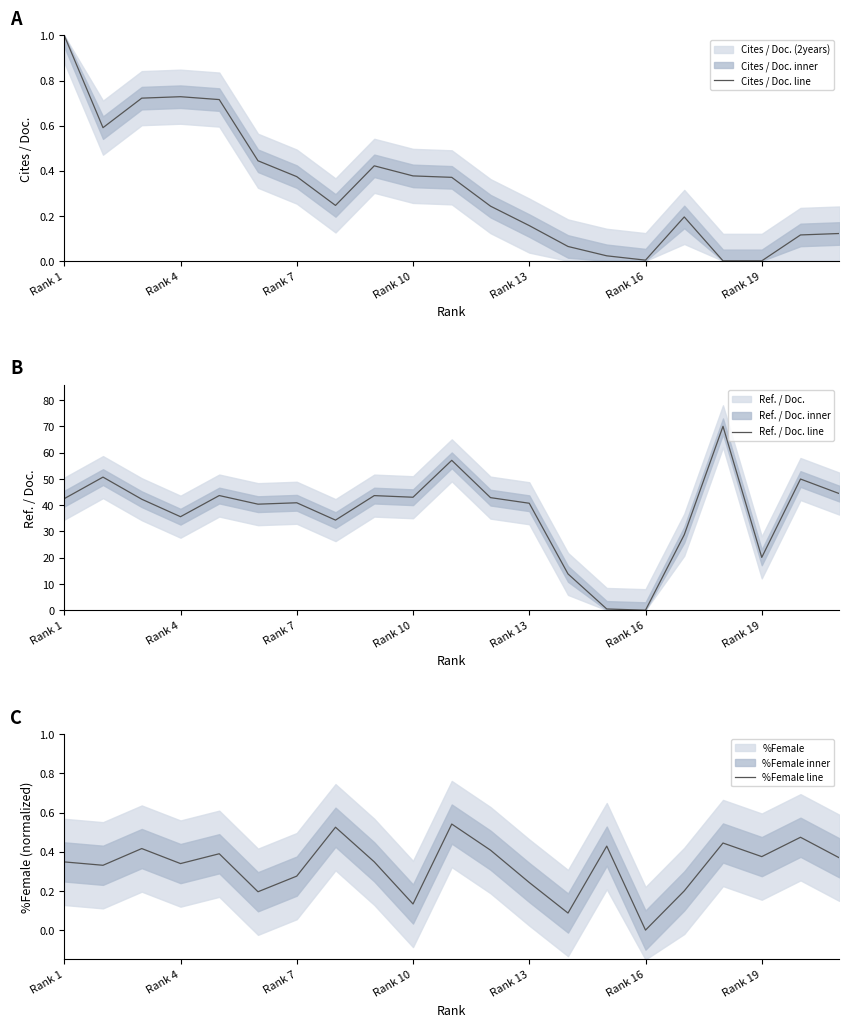

Reading left to right, list all the values displayed in this chart.

Cites / Doc. line: 1.0	0.6	0.7	0.7	0.7	0.4	0.4	0.2	0.4	0.4	0.4	0.2	0.2	0.1	0.0	0.0	0.2	0.0	0.0	0.1	0.1
Ref. / Doc. line: 42.5	50.7	42.2	35.6	43.6	40.4	40.9	34.3	43.6	43.0	57.0	42.9	40.7	13.8	0.5	0.0	28.7	70.0	20.1	49.9	44.4
%Female line: 0.3	0.3	0.4	0.3	0.4	0.2	0.3	0.5	0.3	0.1	0.5	0.4	0.2	0.1	0.4	0.0	0.2	0.4	0.4	0.5	0.4